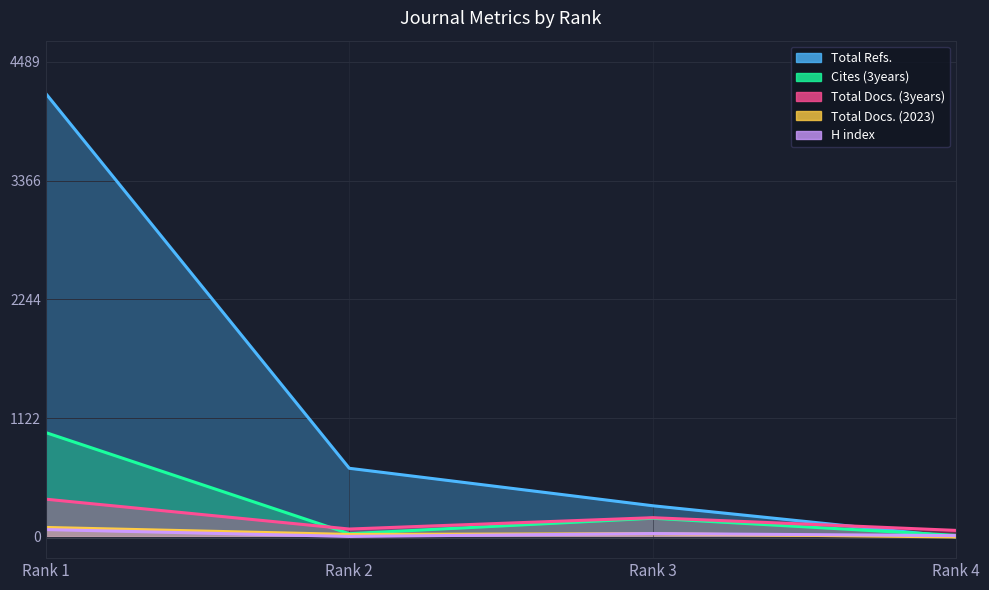

In Total Docs. (3years), how many points are lower than both neighbors (excluding endpoints)?

1